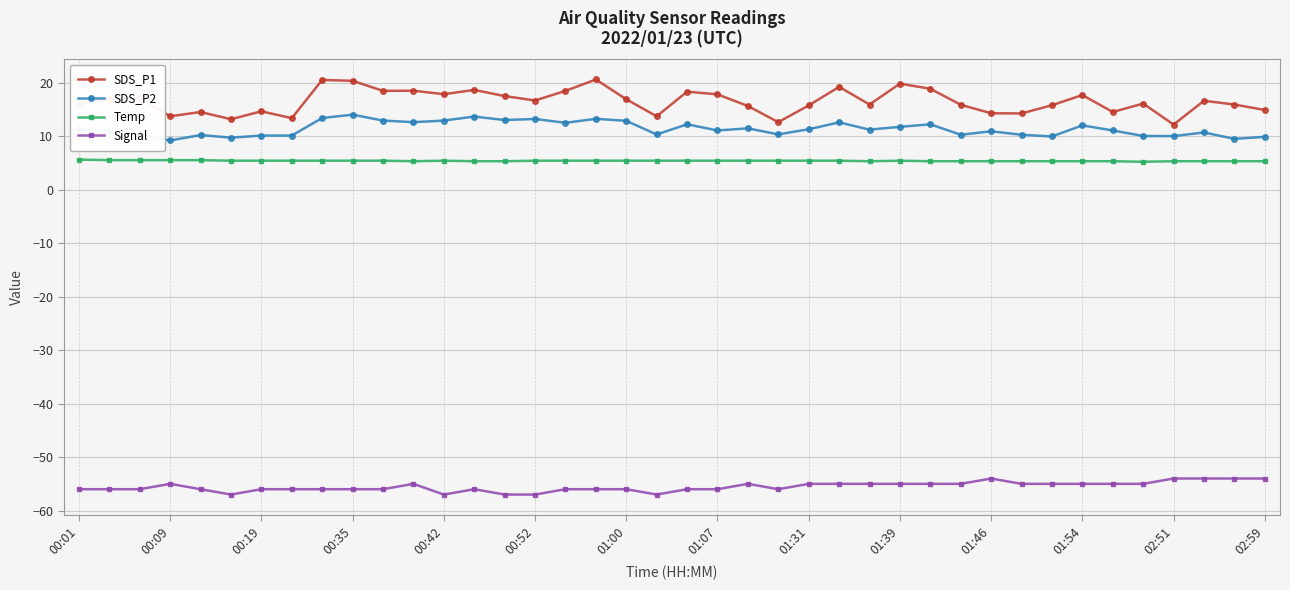

What is the smallest value displayed?

-57.0